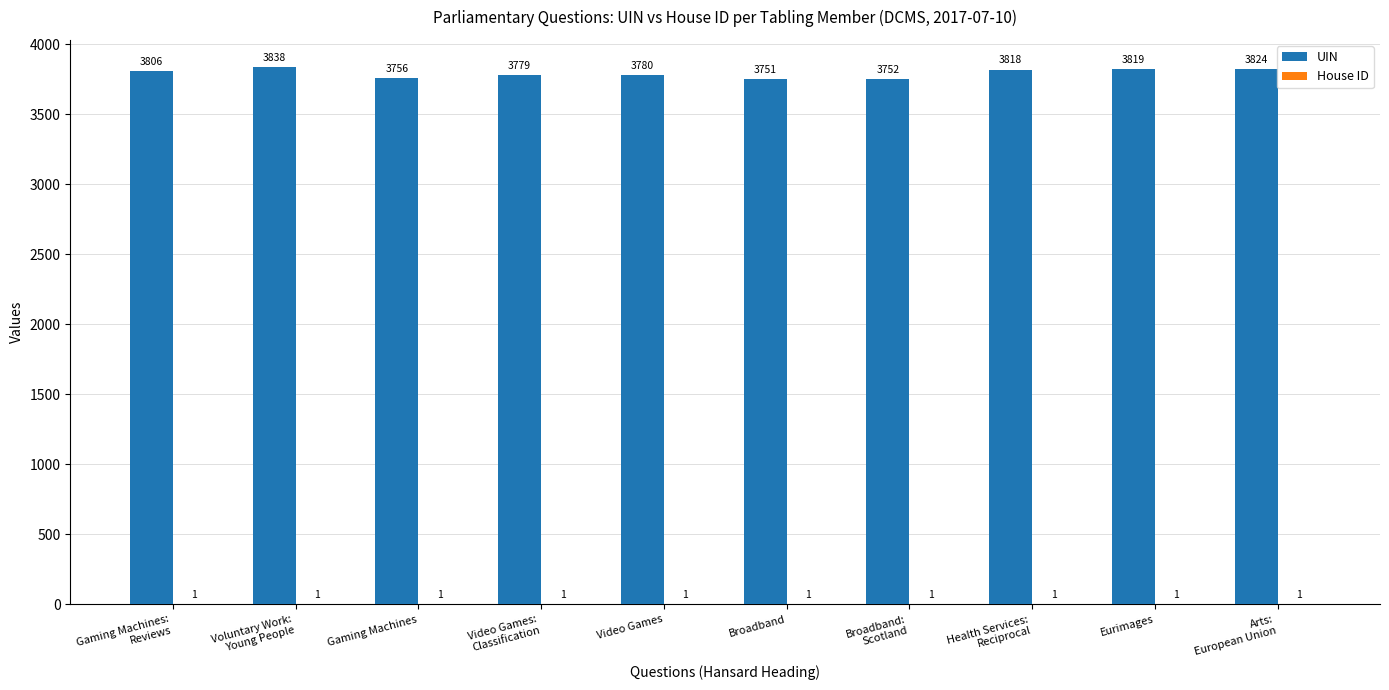

What is the sum of all UIN values?

37923